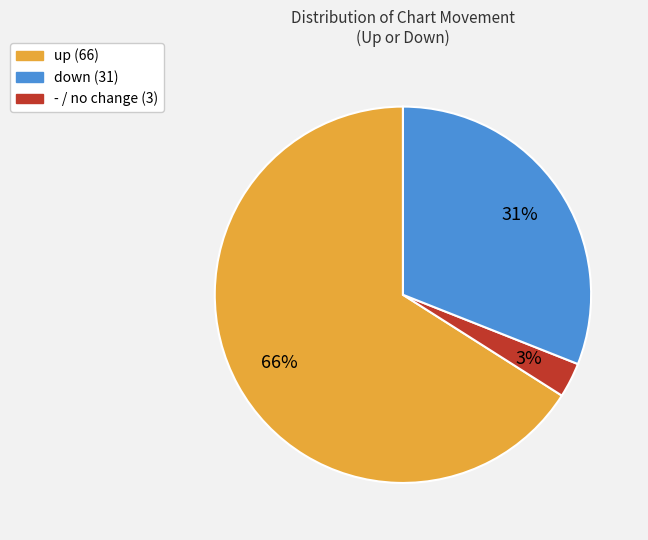

How many slices are in this pie chart?

3